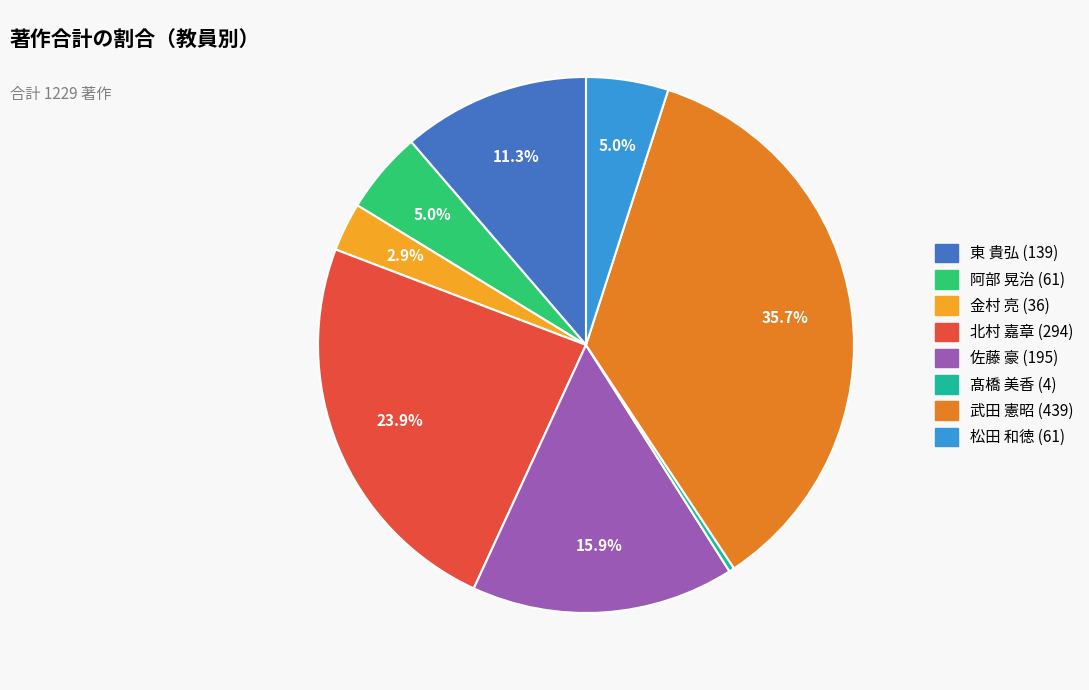

Do 佐藤 豪 and 北村 嘉章 together represent more than half of the pie?

No